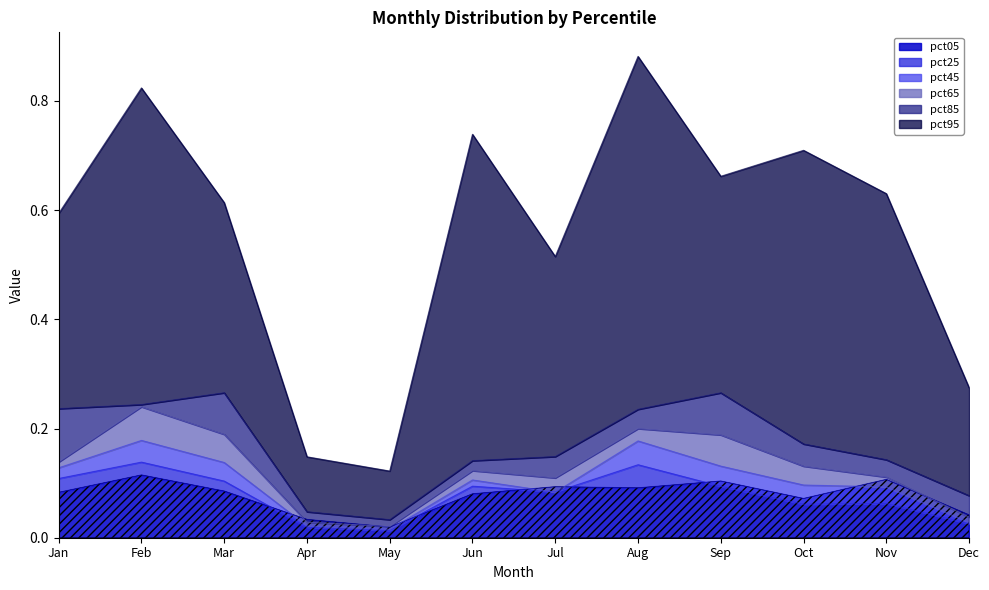

At which category is the sum across all series the highest?

Feb